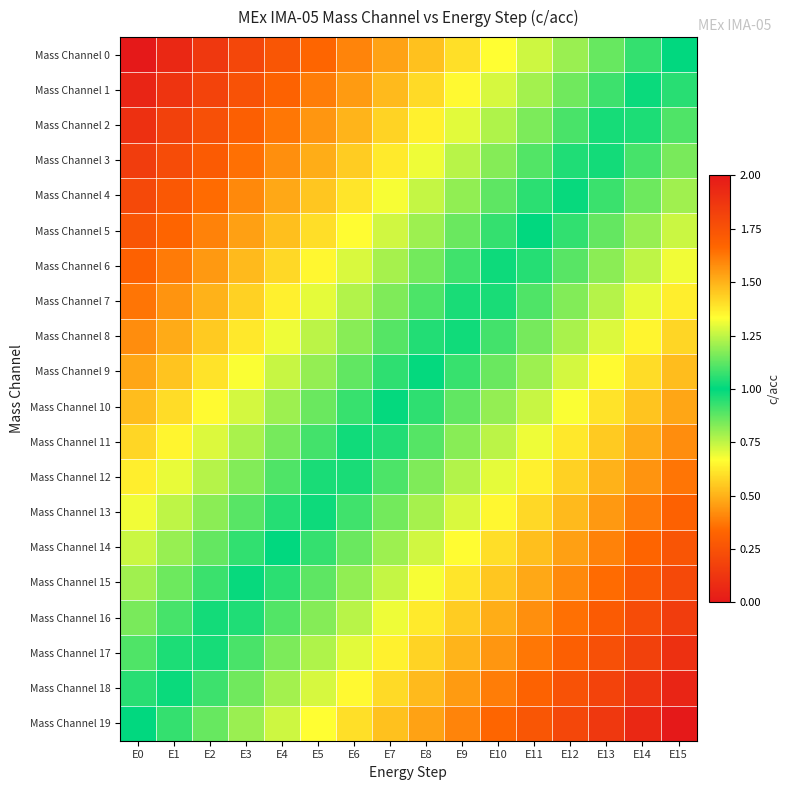

How many data points does each series have?

16